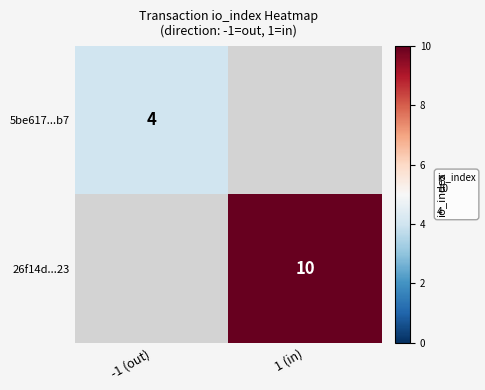

The 26f14d...23 series shows 10 at 1 (in). True or false?

True